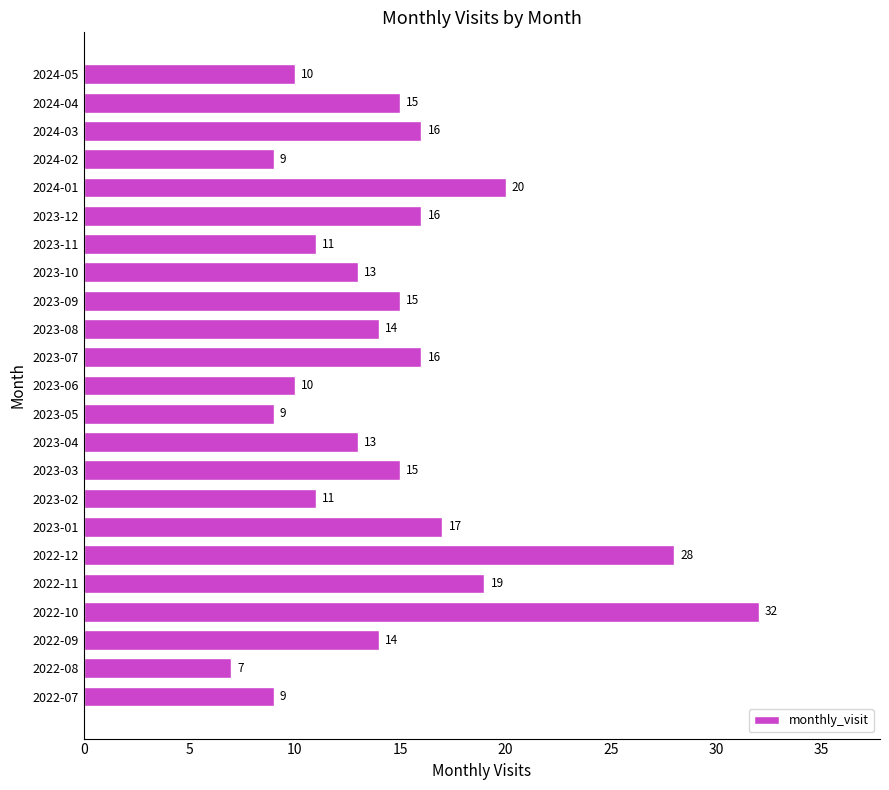

Read the value at 2024-02.

9